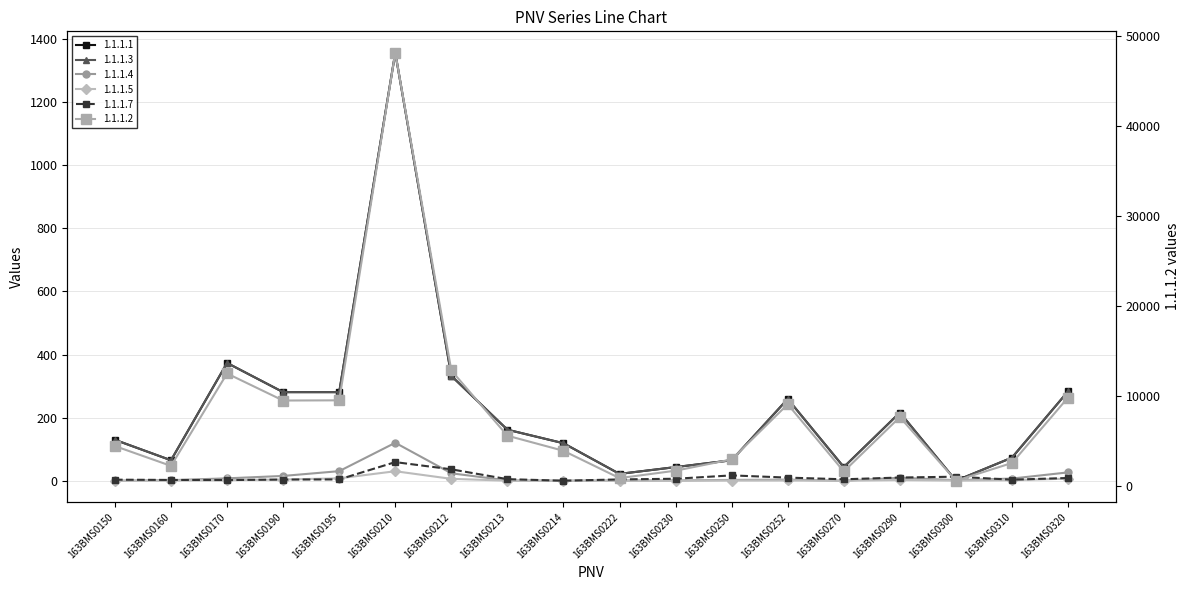

Which category has the lowest value in the 1.1.1.5 series?

163BMS0150